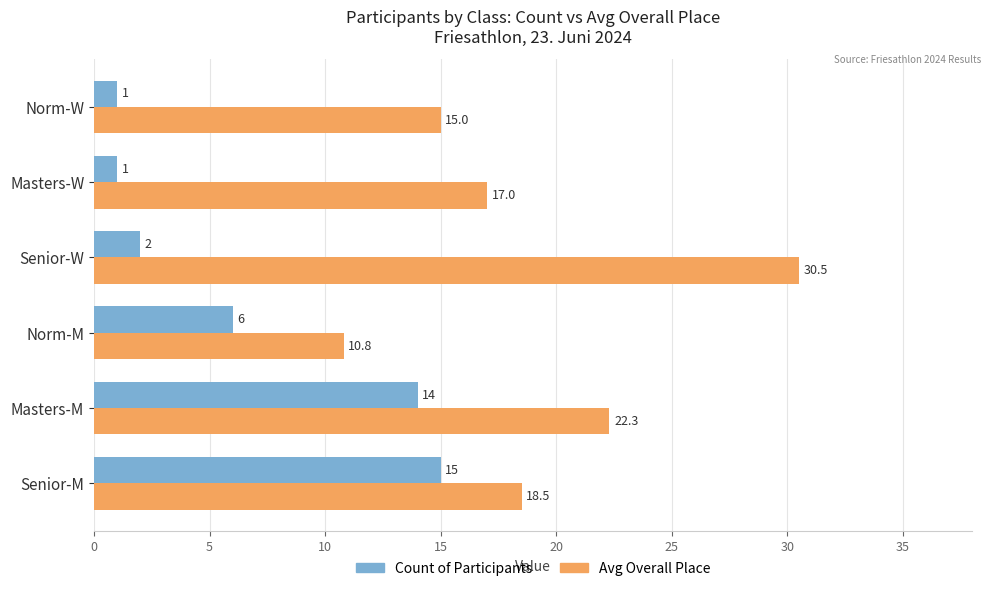

List the series in order of their overall mean, highest first.

Avg Overall Place, Count of Participants